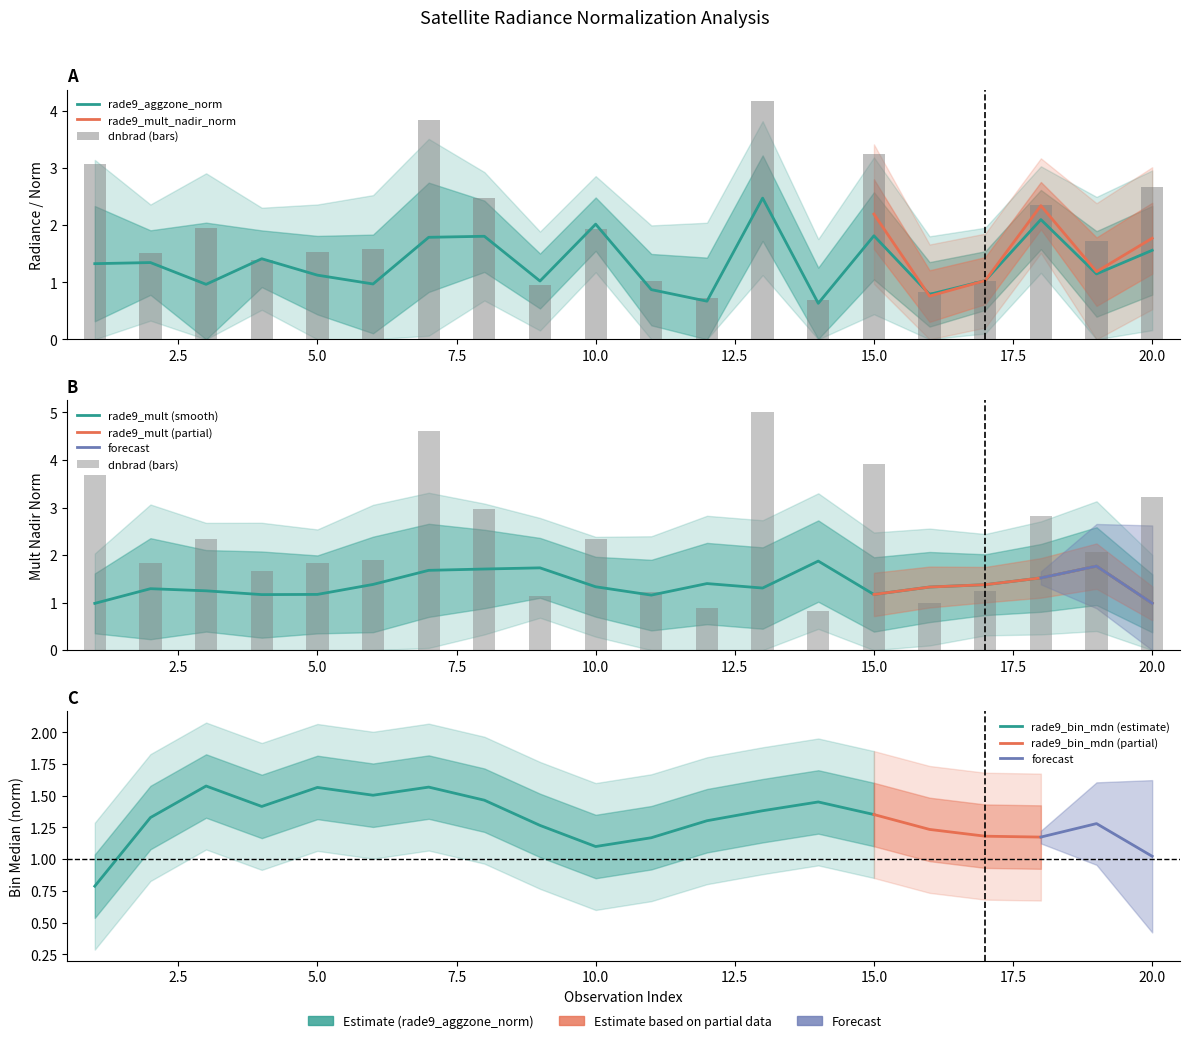

What is the sum of the rade9_aggzone_norm values at 19 and 18?

3.2